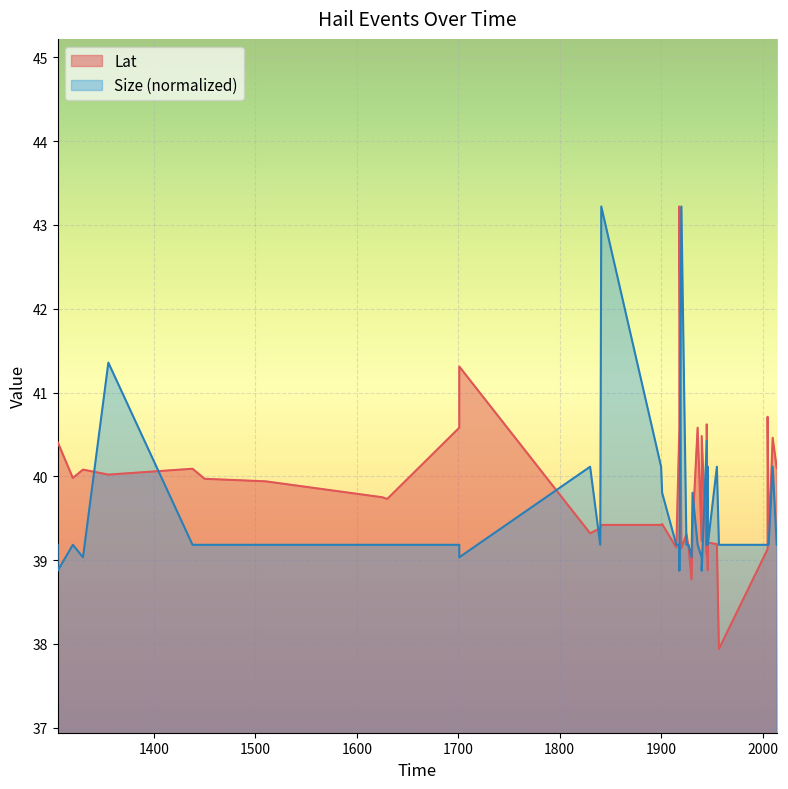

True or false: Size and Lat cross at least once.

True